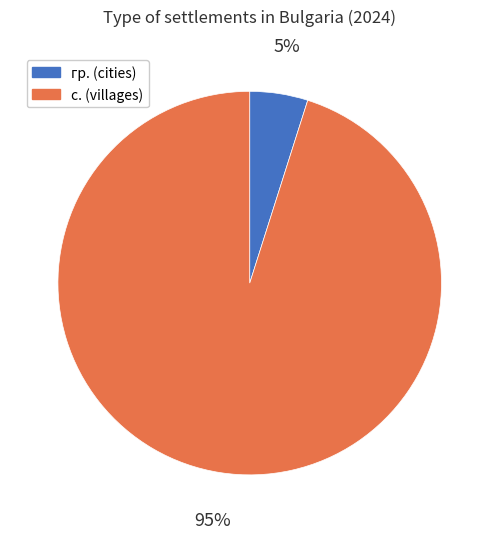

Is the sum of с. (villages) and гр. (cities) greater than half?

Yes